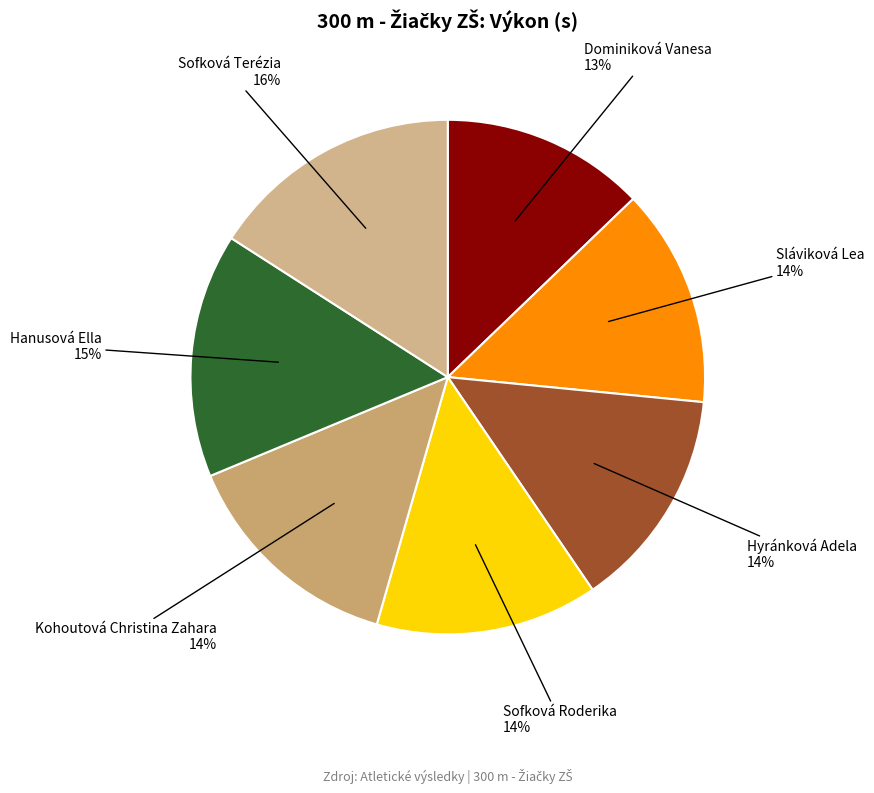

Does Sofková Roderika account for over 50% of the chart?

No